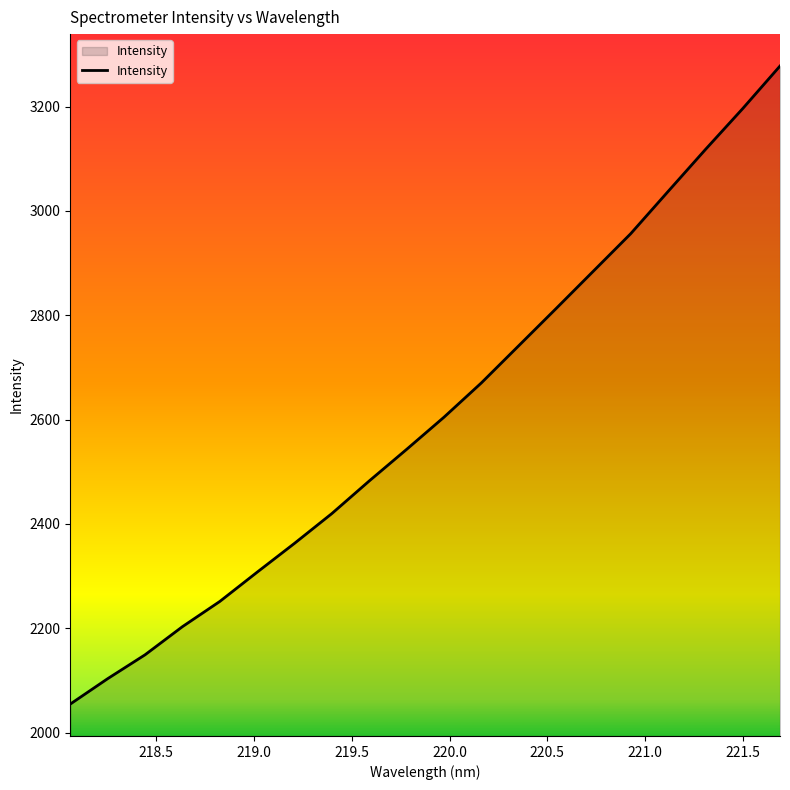

What is the difference between the maximum and minimum values?

1223.3